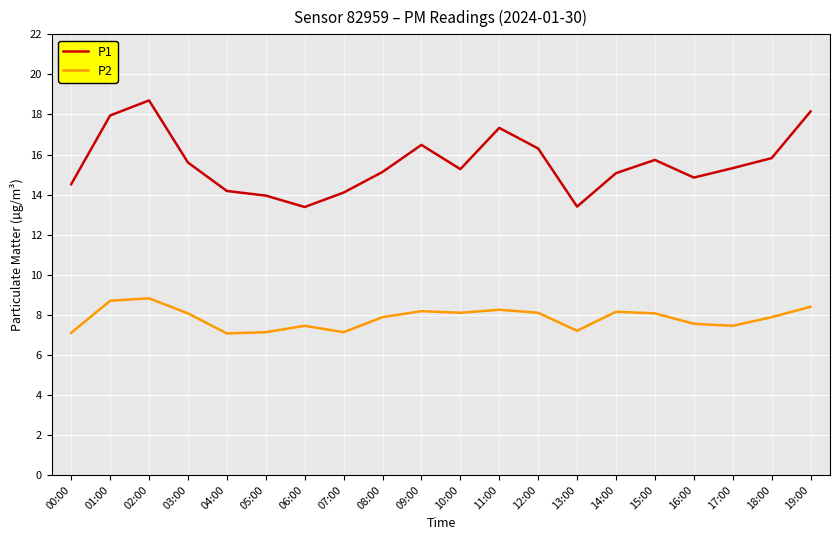

What position from the right is 01:00?

19